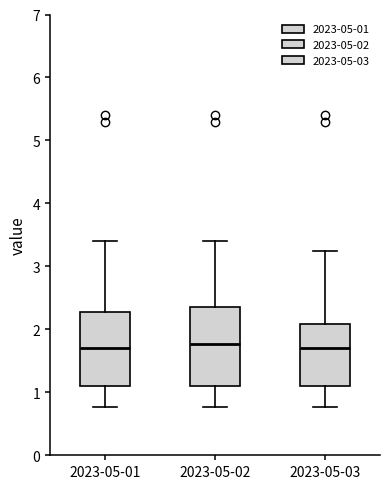

Reading left to right, transcribe this box plot: for each box, give where its median line is, the range the box spans, and where its two whiskers end, as read against the y-axis. The values are not printed on the chart, so give them approximately, as read against the axis.

2023-05-01: median 1.7, box 1.1 to 2.3, whiskers 0.8 to 3.4
2023-05-02: median 1.8, box 1.1 to 2.4, whiskers 0.8 to 3.4
2023-05-03: median 1.7, box 1.1 to 2.1, whiskers 0.8 to 3.3